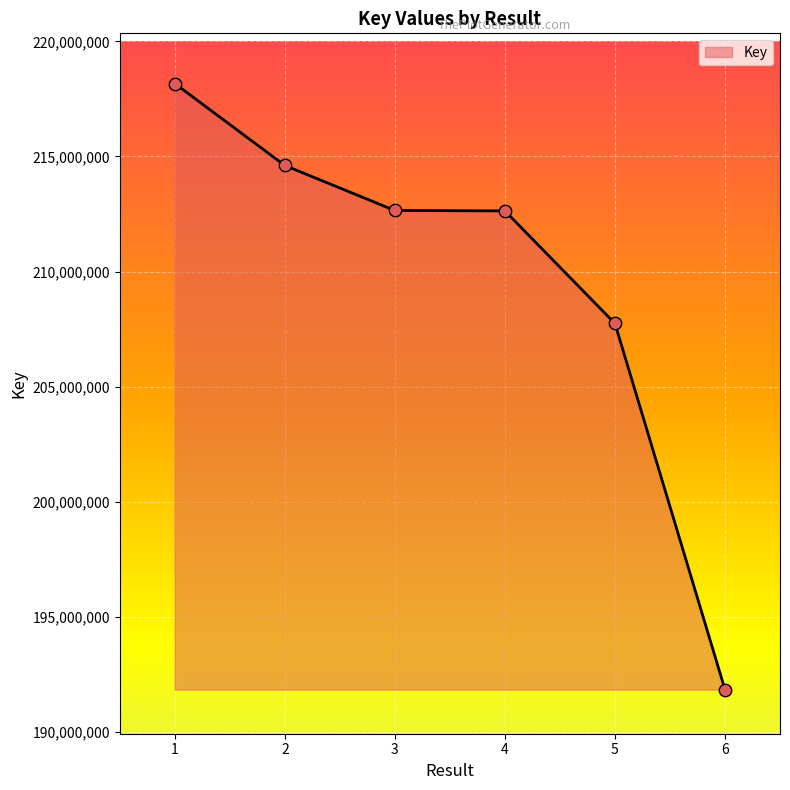

What is the change in value from 2 to 3?

-1955794